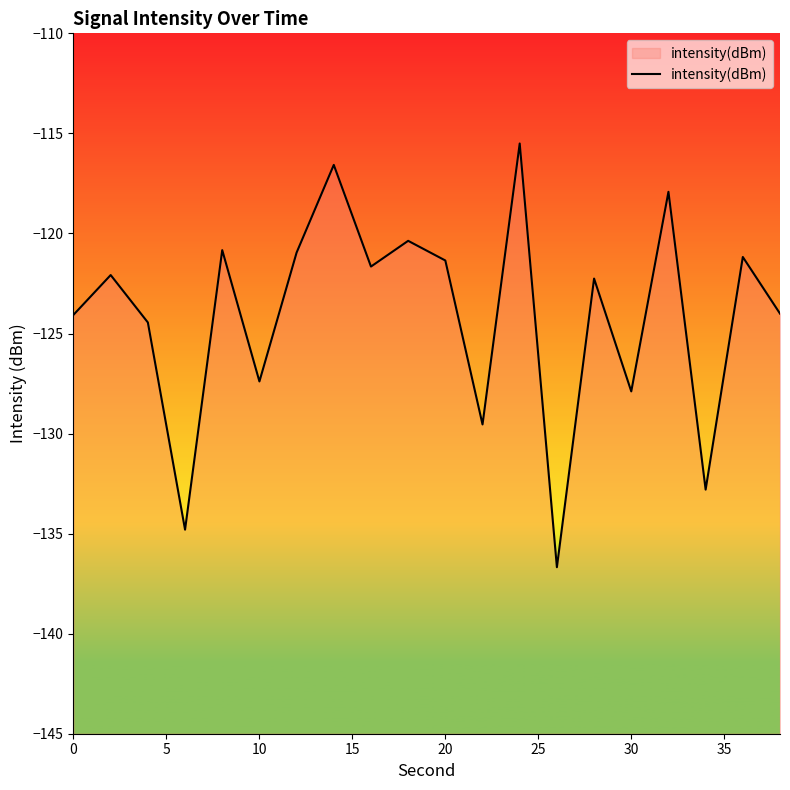

True or false: the data shows -124.1 at 0.

True